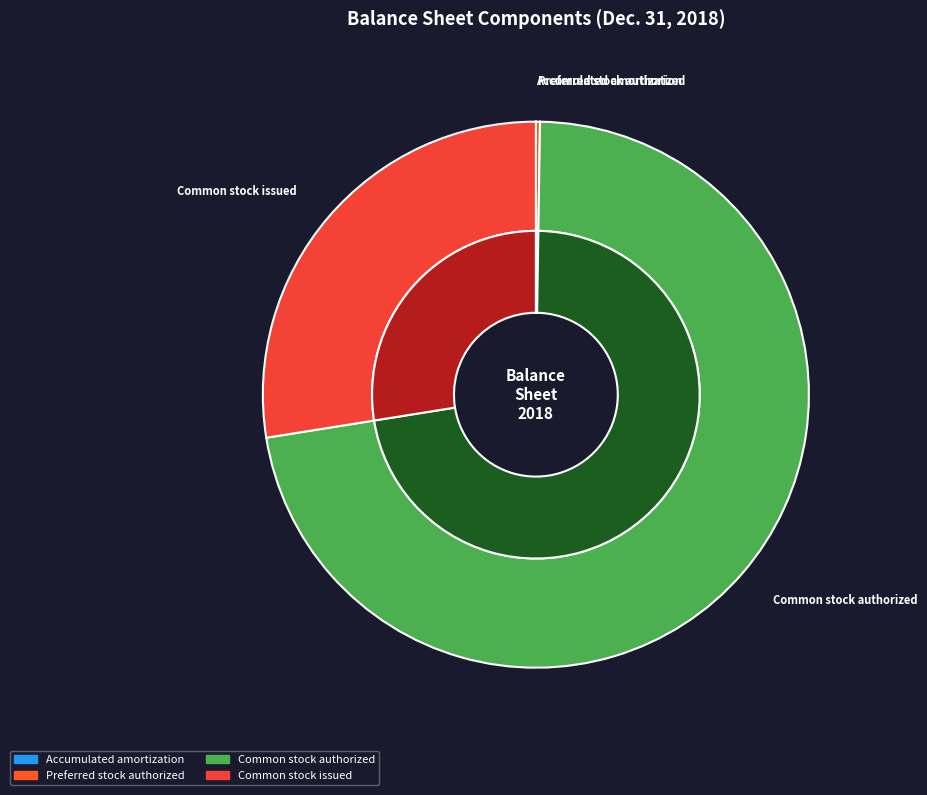

Which category accounts for the majority?

Common stock authorized